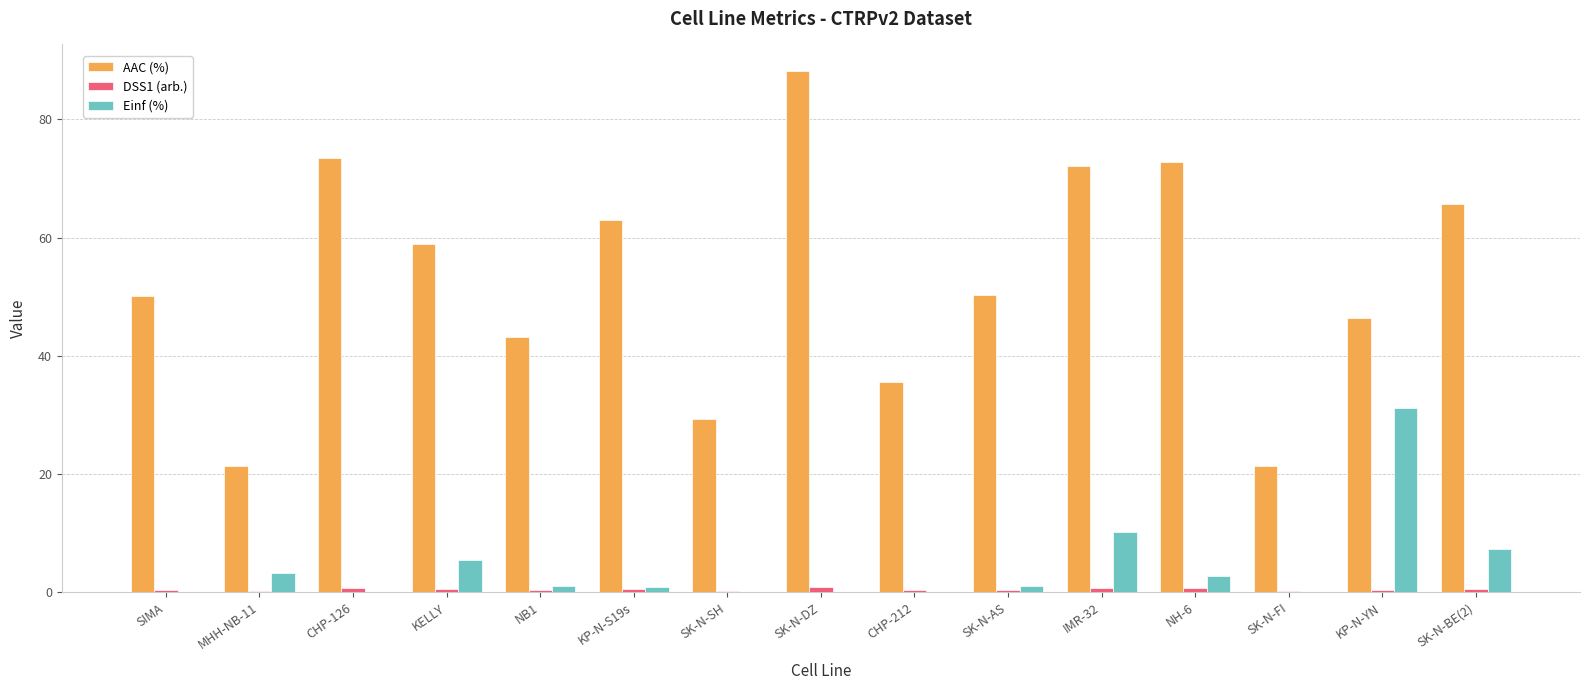

Is it true that Einf (%) equals -16.3 at SK-N-SH?

False